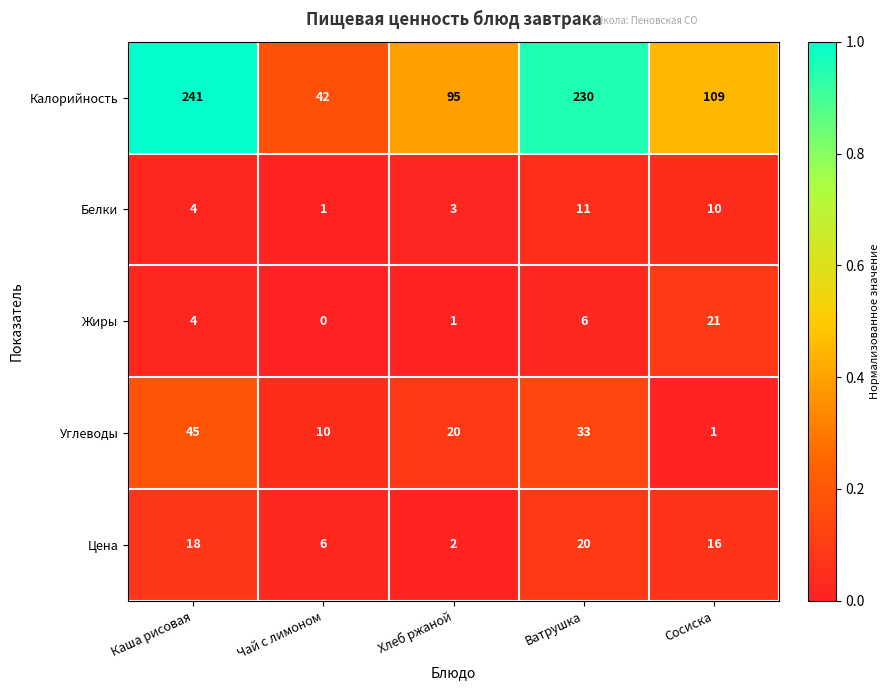

Reading left to right, transcribe all the data shown in this chart.

Калорийность: Каша рисовая=241	Чай с лимоном=42	Хлеб ржаной=95	Ватрушка=230	Сосиска=109
Белки: Каша рисовая=4	Чай с лимоном=1	Хлеб ржаной=3	Ватрушка=11	Сосиска=10
Жиры: Каша рисовая=4	Чай с лимоном=0	Хлеб ржаной=1	Ватрушка=6	Сосиска=21
Углеводы: Каша рисовая=45	Чай с лимоном=10	Хлеб ржаной=20	Ватрушка=33	Сосиска=1
Цена: Каша рисовая=18	Чай с лимоном=6	Хлеб ржаной=2	Ватрушка=20	Сосиска=16